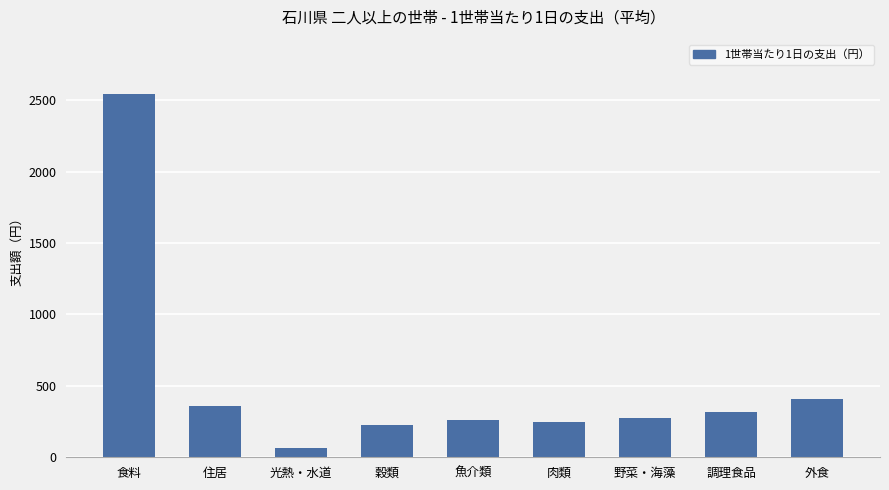

At which category does the chart reach its minimum across all series?

光熱・水道